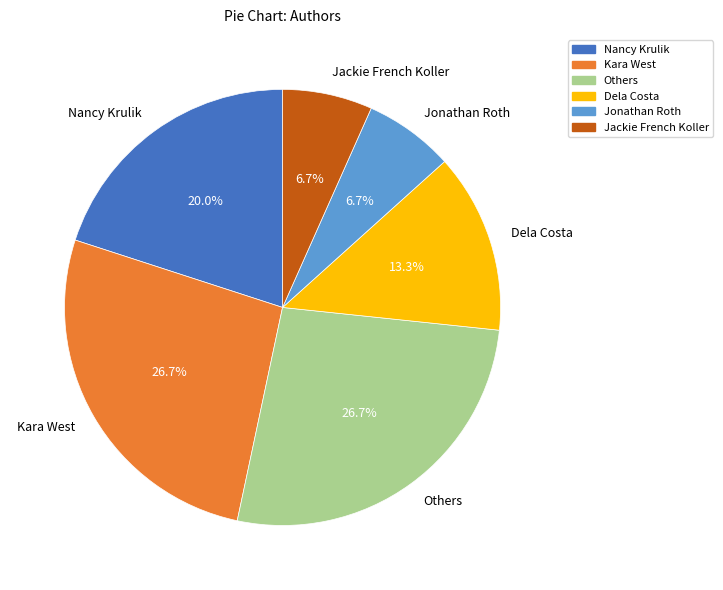

What is the ratio of the value at Others to the value at Jonathan Roth?

4.0